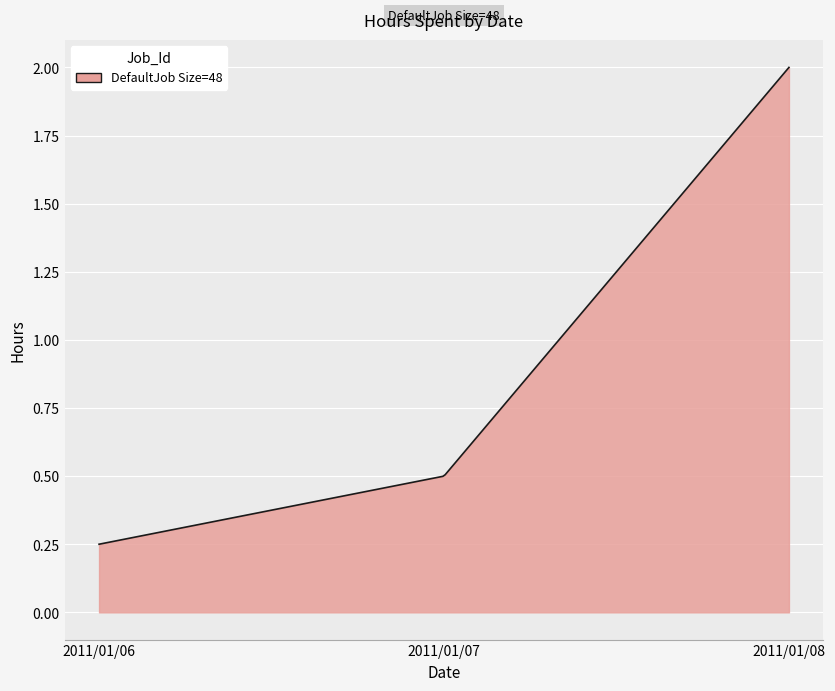

At which label is the value closest to 1?

2011/01/07